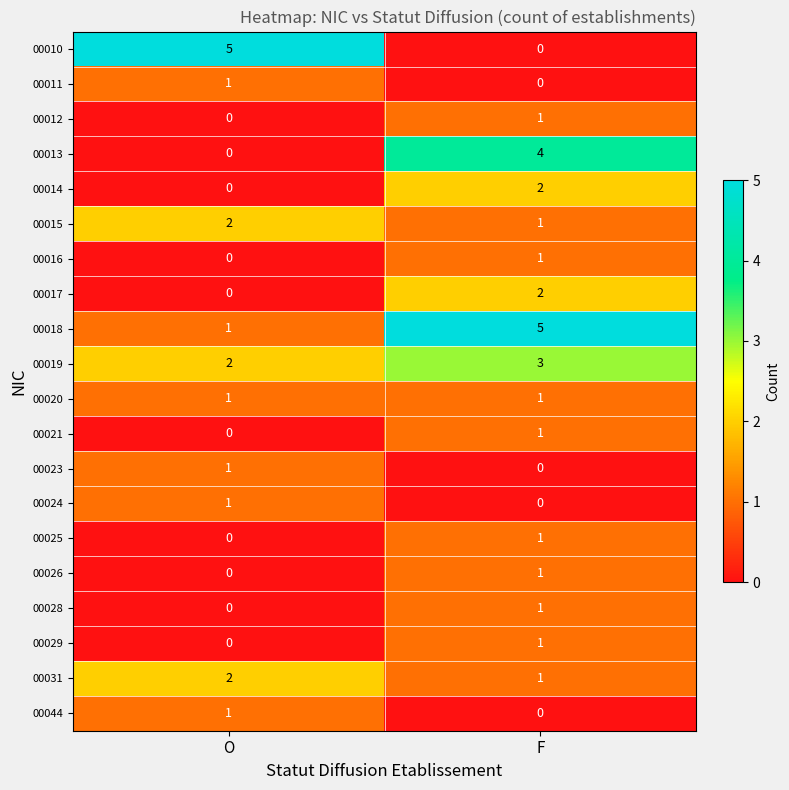

What is the sum of all 00013 values?

4